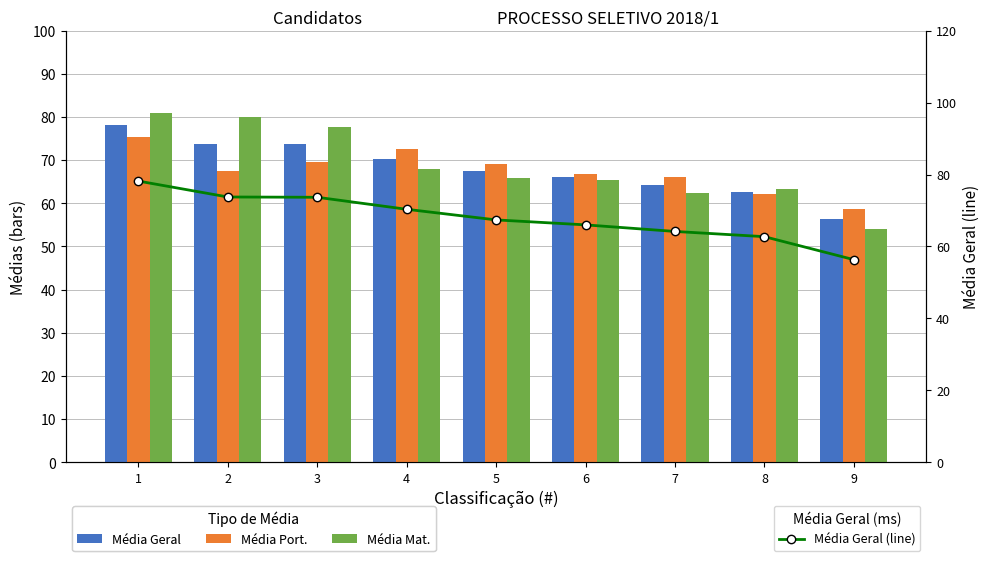

Which series has the widest spread of values?

Média Mat.